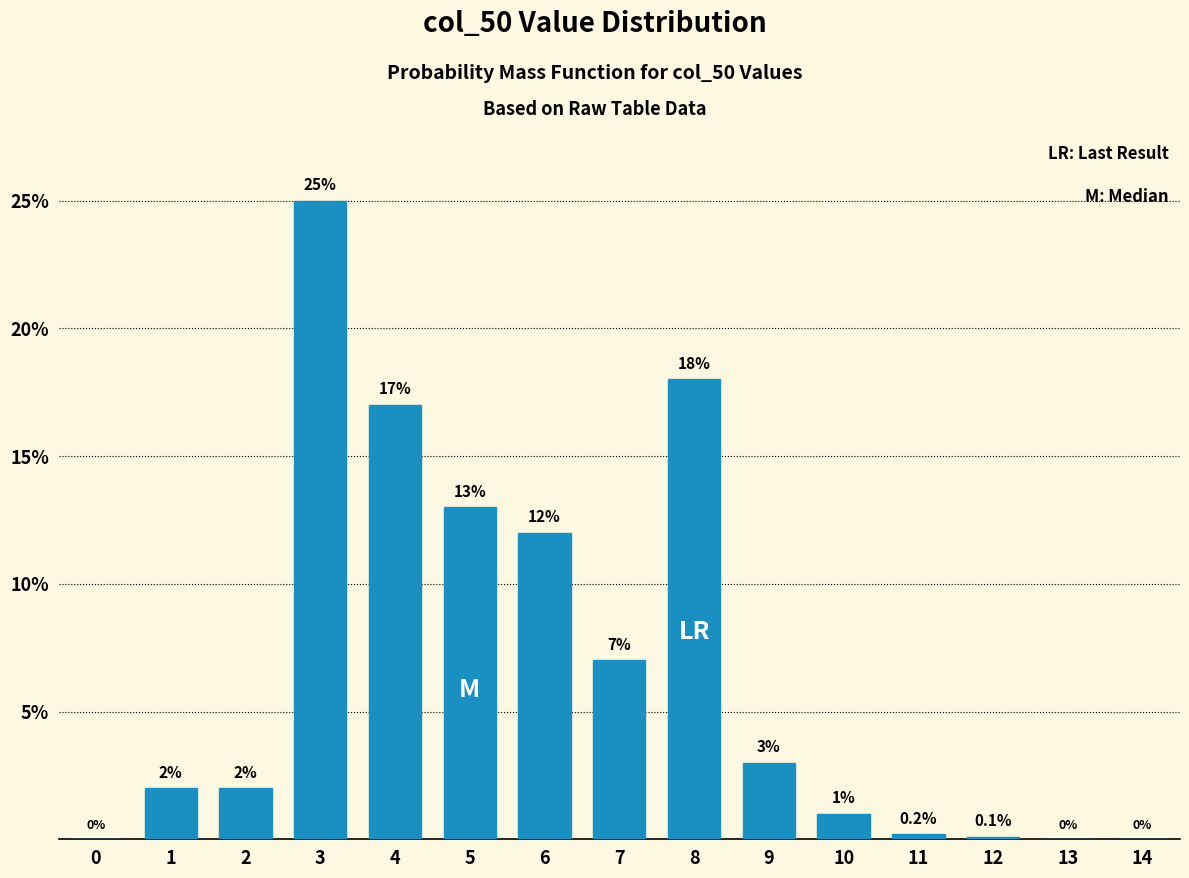

Reading right to left, transcribe all the data shown in this chart.

14=0.0	13=0.0	12=0.1	11=0.2	10=1.0	9=3.0	8=18.0	7=7.0	6=12.0	5=13.0	4=17.0	3=25.0	2=2.0	1=2.0	0=0.0